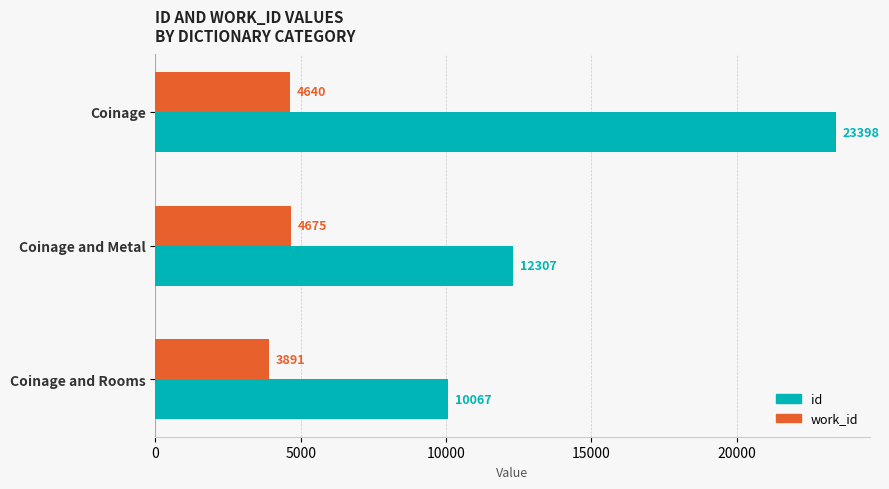

Which series has the largest range (max minus min)?

id